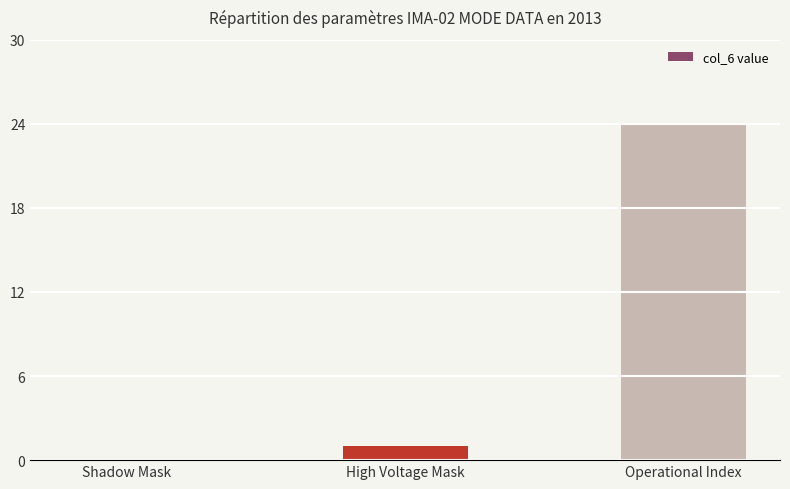

Reading left to right, list all the values displayed in this chart.

0	1	24